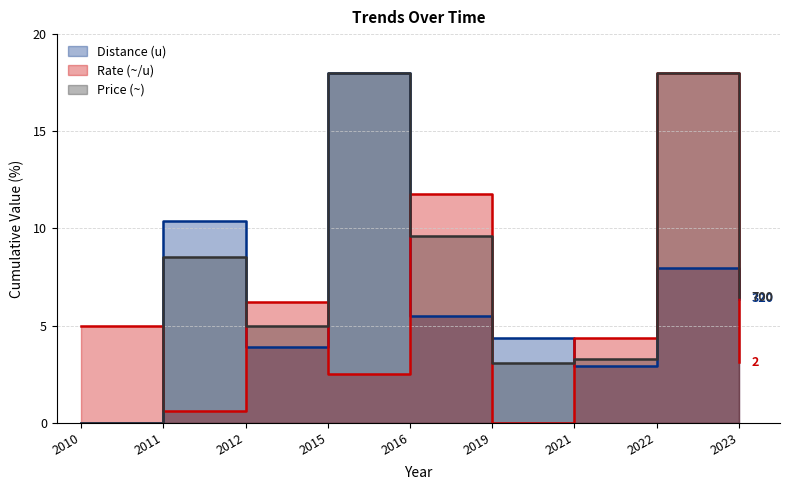

Which series ends up on top after the final intersection of Rate (~/u) and Price (~)?

Rate (~/u)